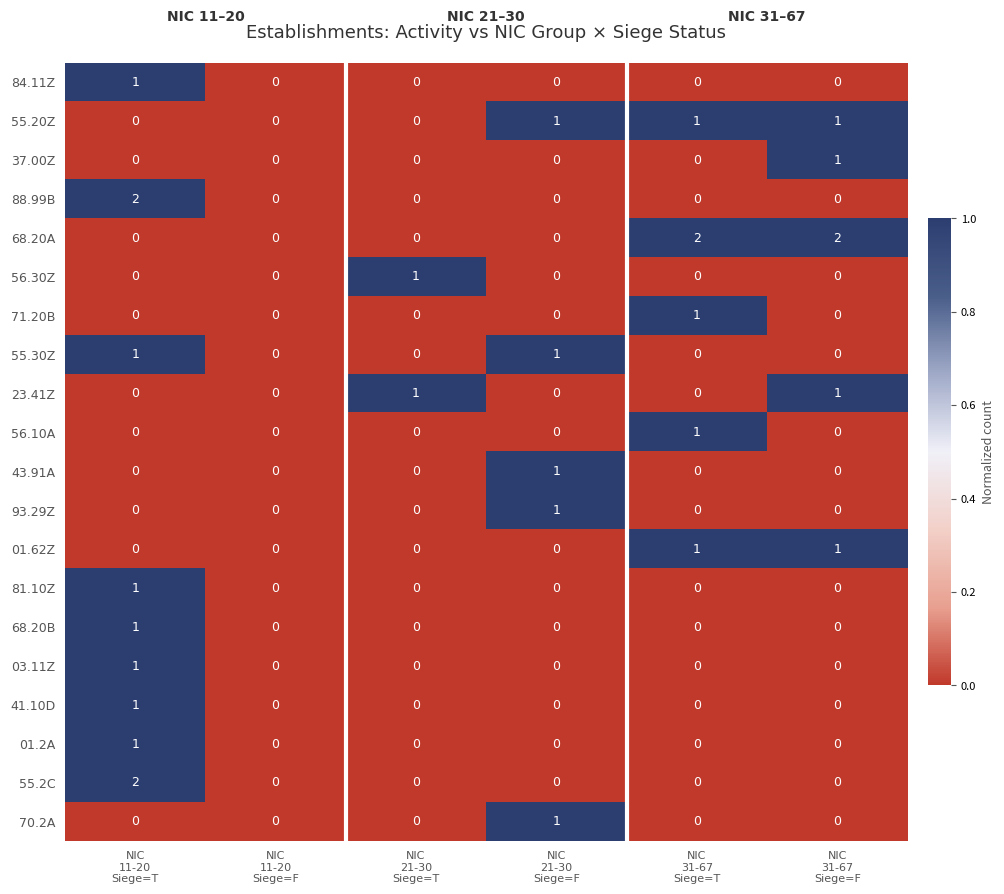

Which series has the largest total across all categories?

68.20A